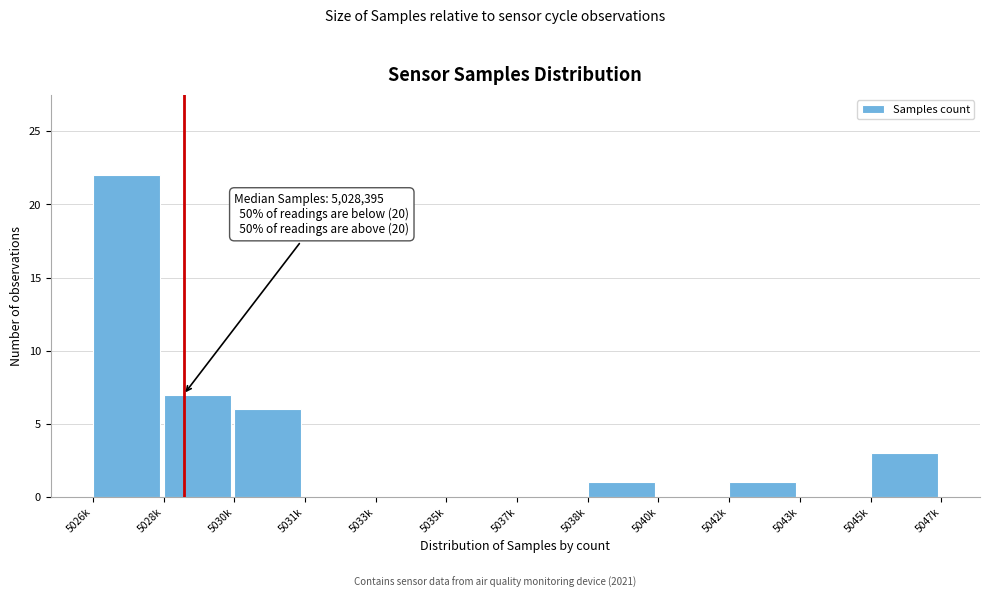

Reading right to left, extract all data points from this chart.

5045k=3	5043k=0	5042k=1	5040k=0	5038k=1	5037k=0	5035k=0	5033k=0	5031k=0	5030k=6	5028k=7	5026k=22